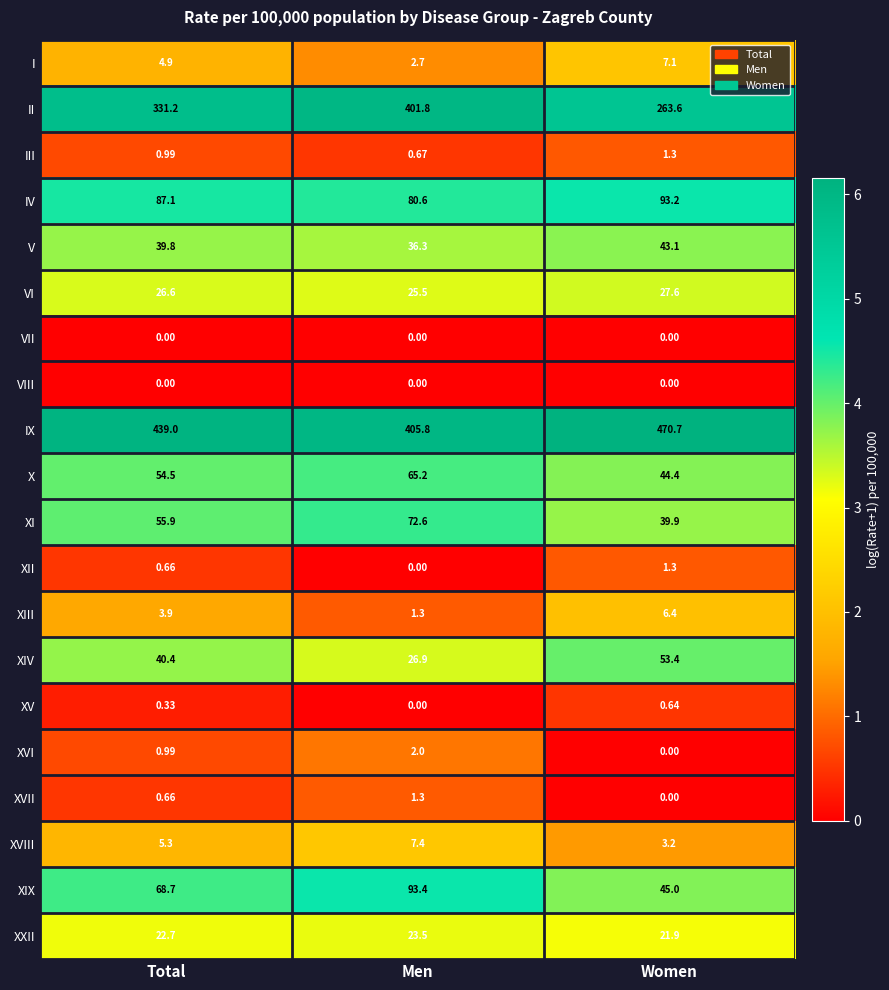

At which label is XIII closest to 3?

Total